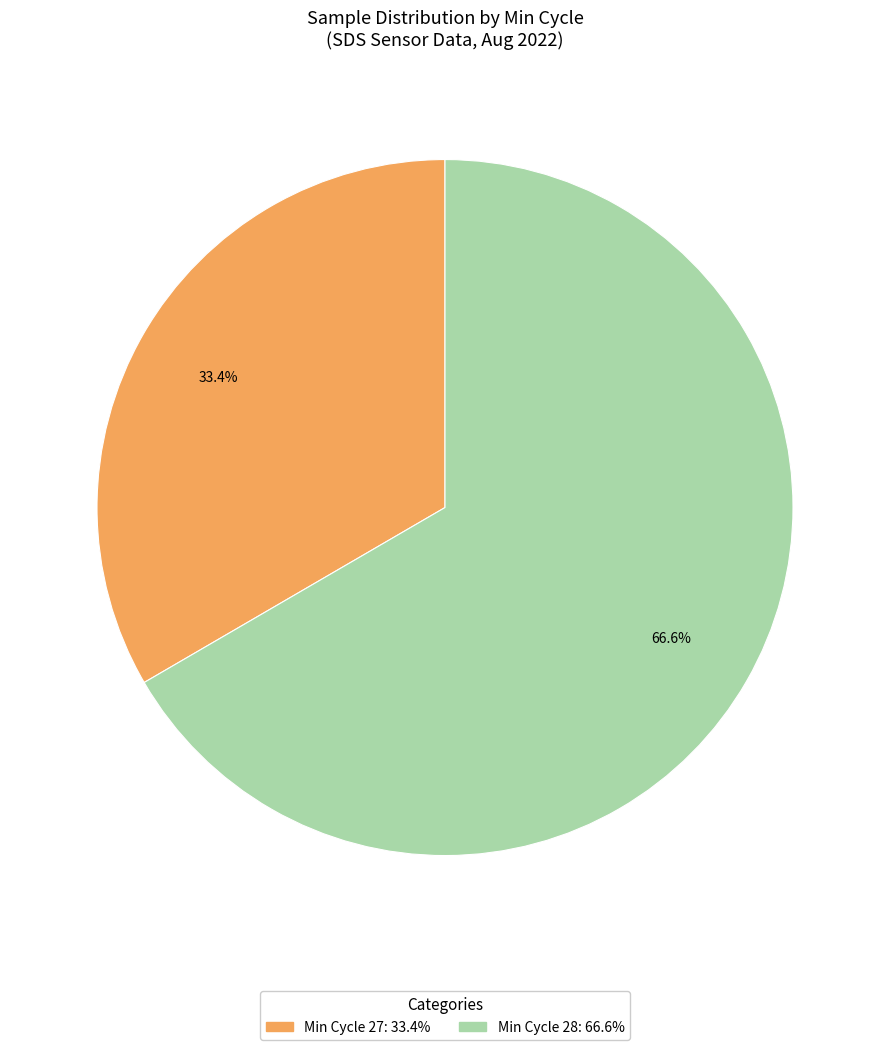

What percentage do Min Cycle 27: 33.4% and Min Cycle 28: 66.6% together represent?

100.0%